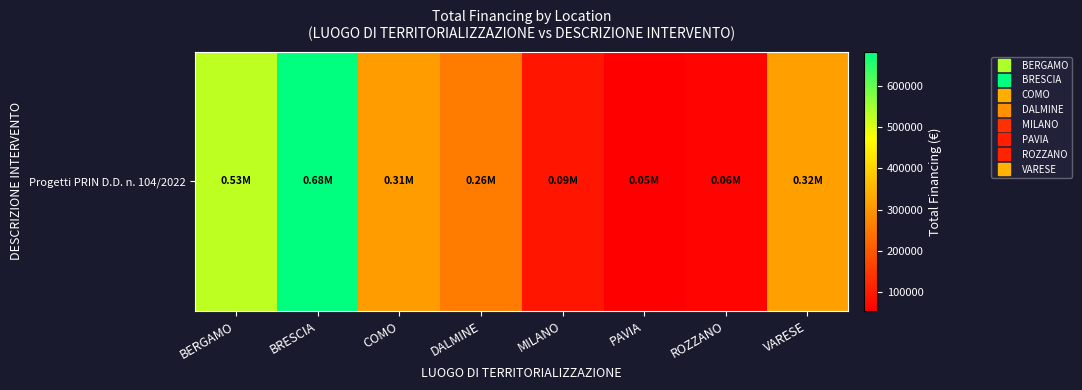

What is the average value?

287971.6